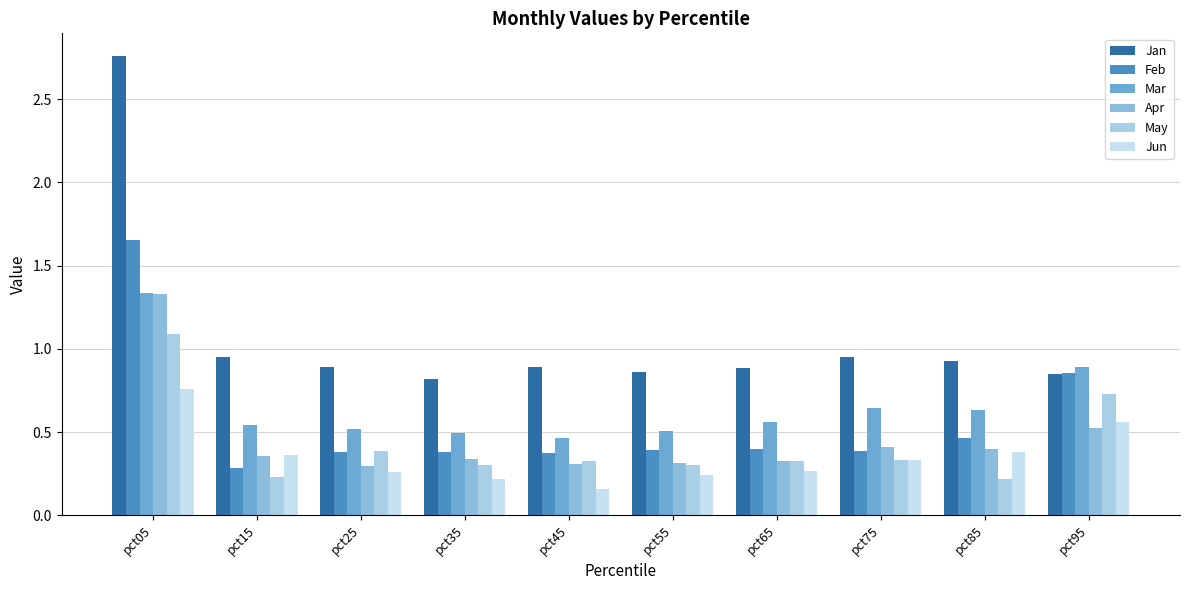

What is the approximate value of Jun at pct55?

0.2